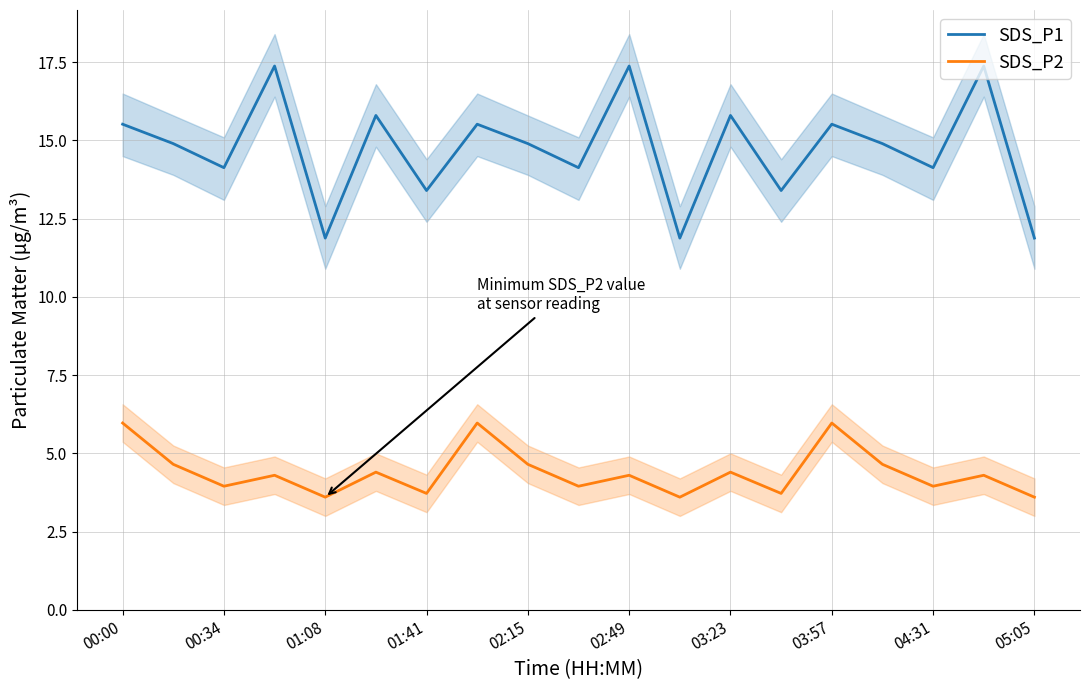

Is it true that SDS_P1 equals 5.8 at 04:31?

False